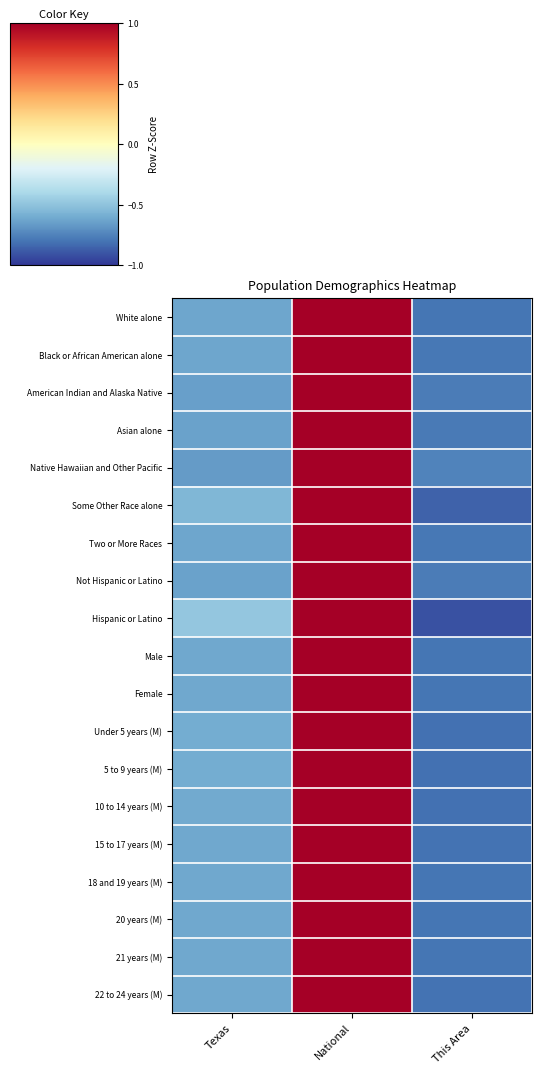

How many data points in American Indian and Alaska Native are above 0?

1